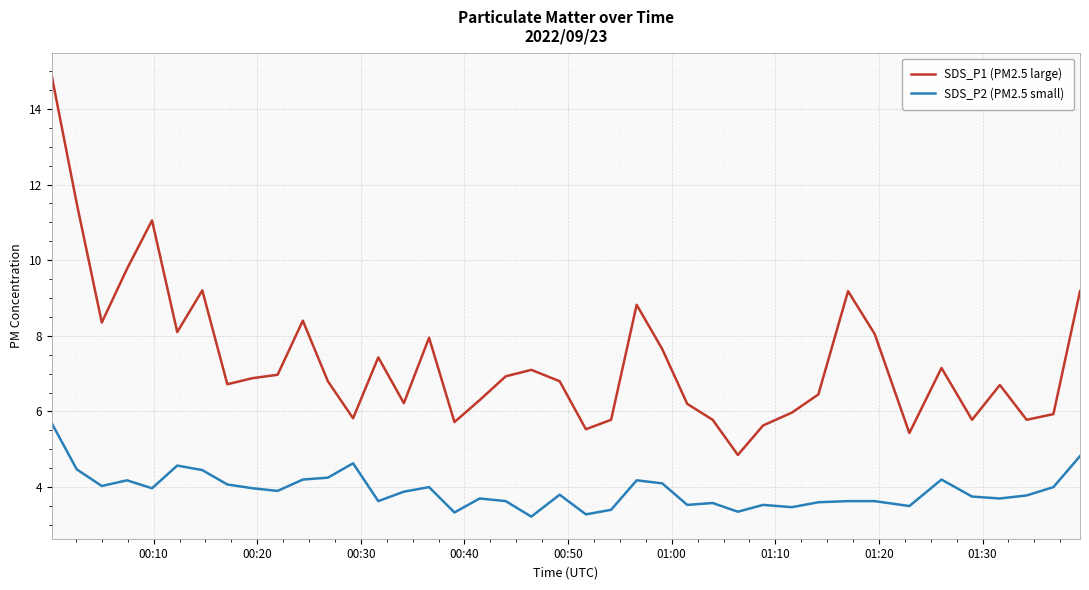

What is the minimum value shown in the chart?

3.2